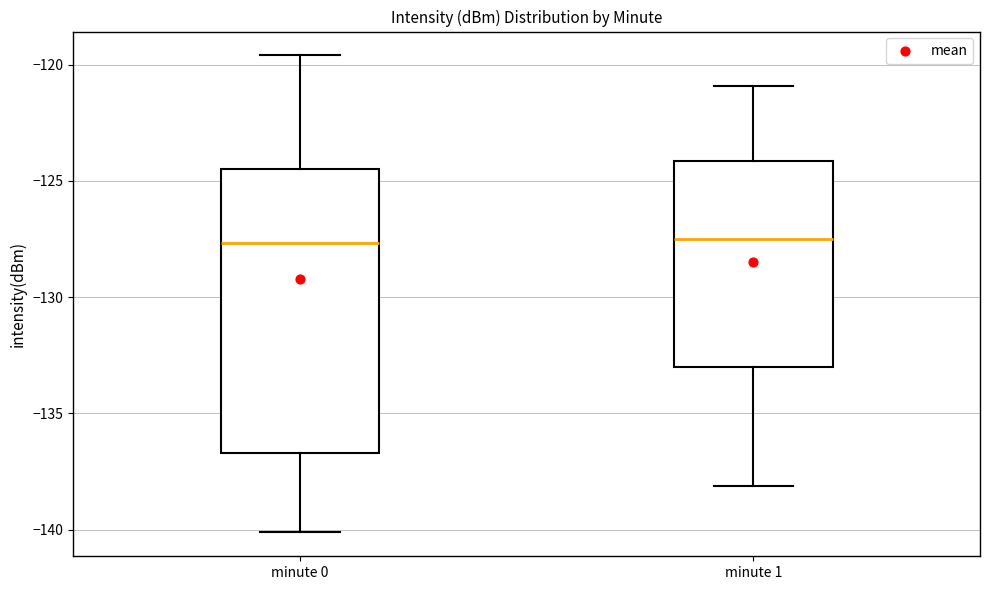

Where does the median line of the box for minute 0 sit on the y-axis? The values are not printed on the chart, so give them approximately, as read against the axis.

-127.5